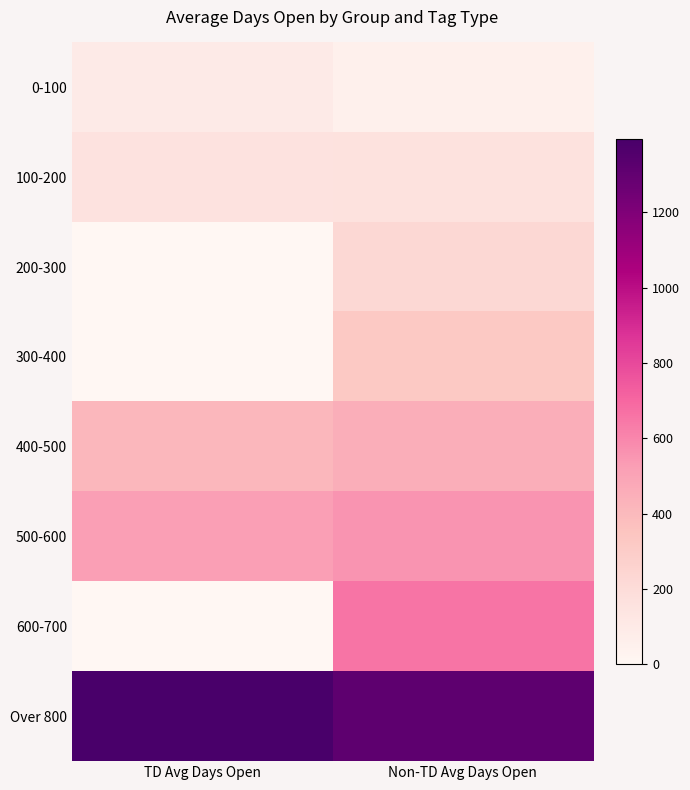

Which series changed the most between TD Avg Days Open and Non-TD Avg Days Open?

600-700